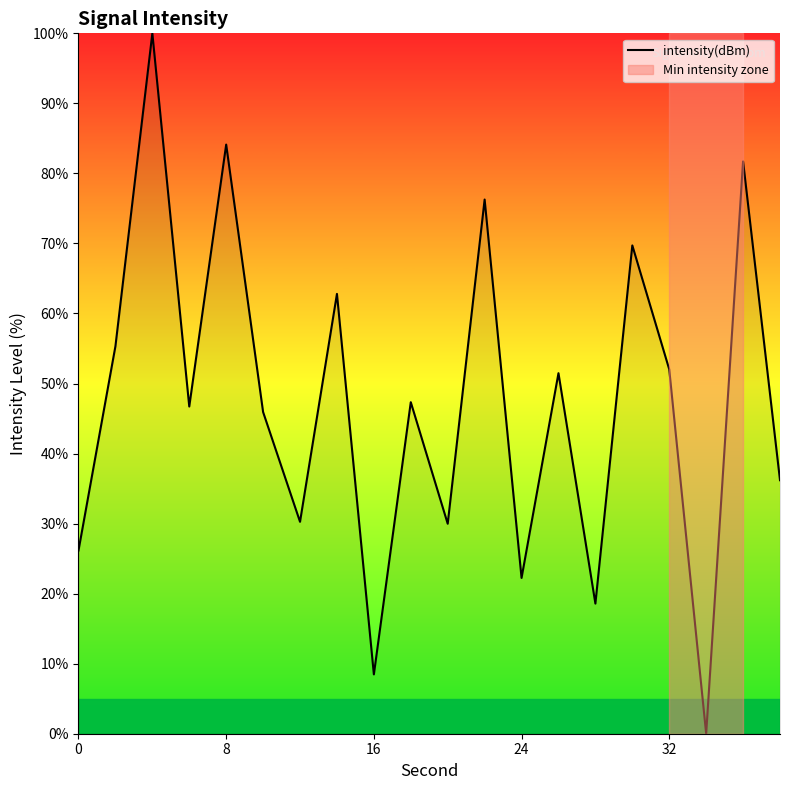

Count the number of categories in the chart.

20